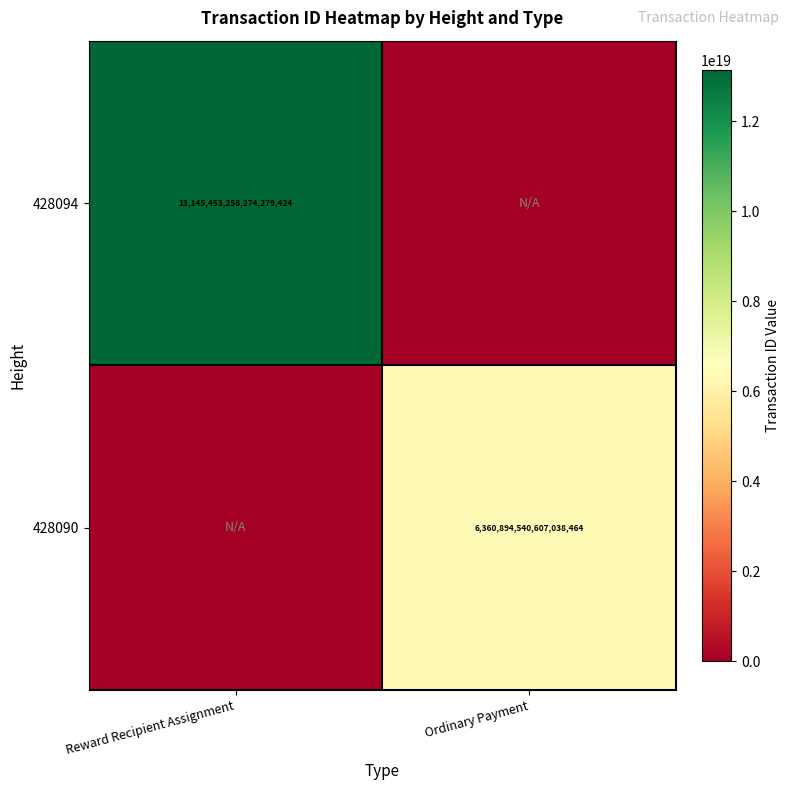

True or false: 428090 has a value of 6360894540607038464 at Ordinary Payment.

True